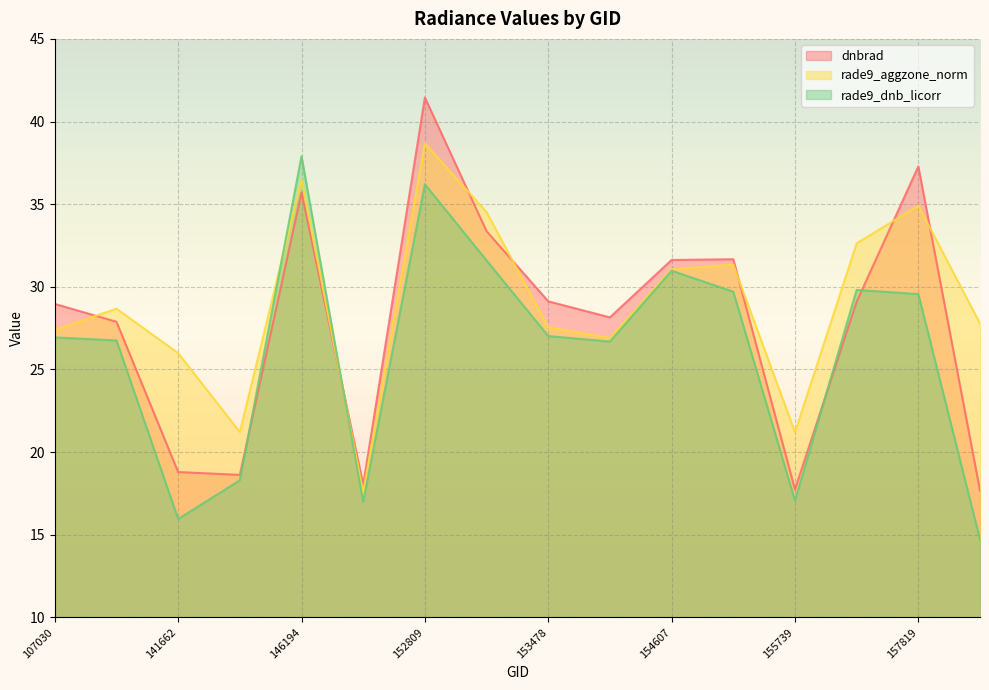

In dnbrad, how many points are lower than both neighbors (excluding endpoints)?

4